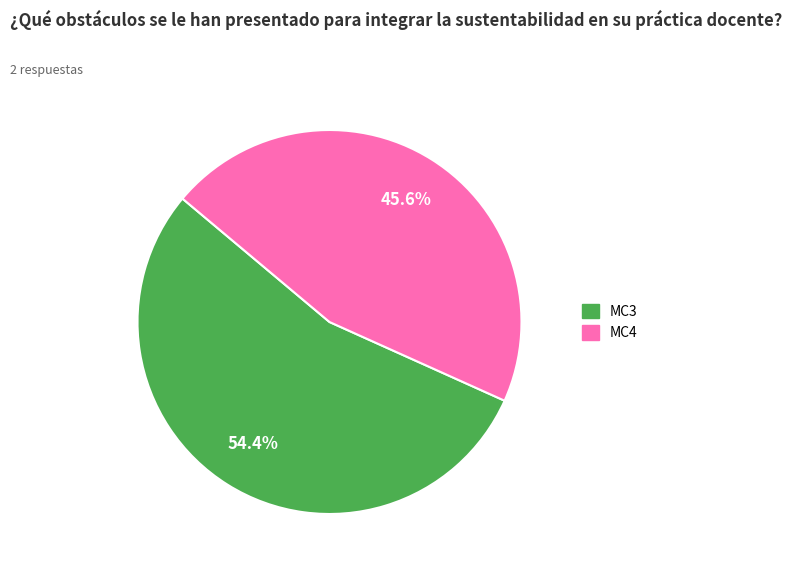

What is the majority slice?

MC3